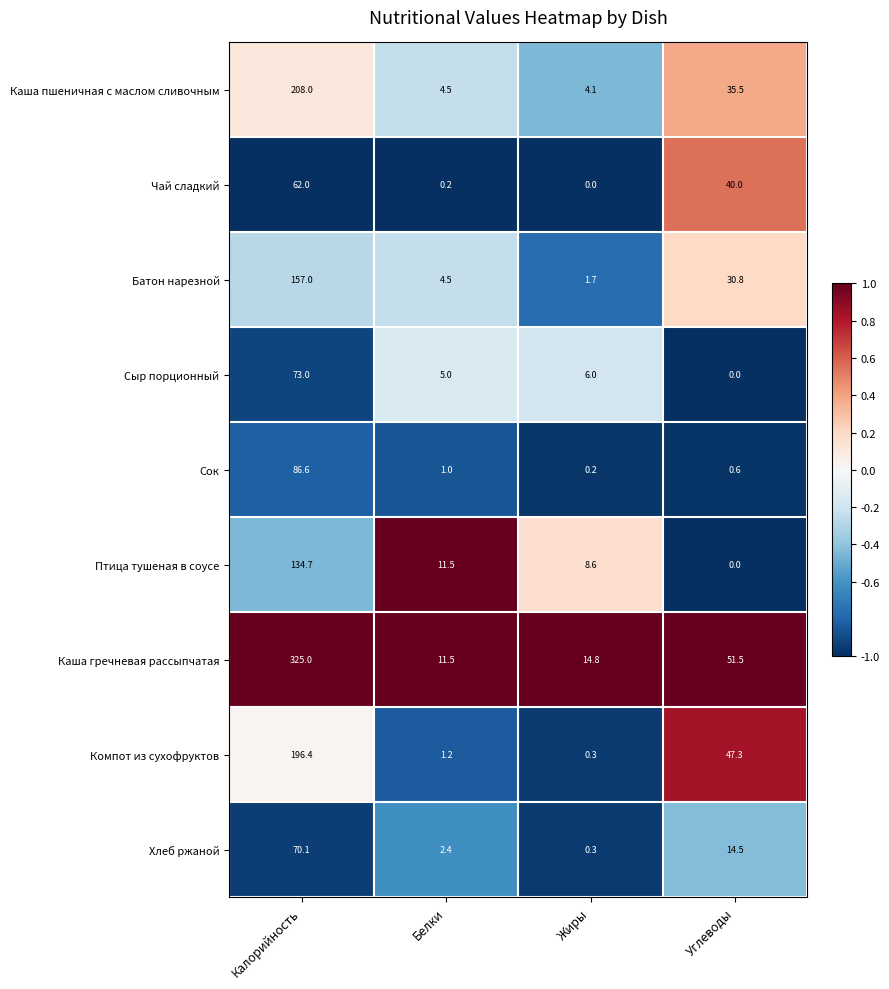

What value does the Каша пшеничная с маслом сливочным series have at Углеводы?

35.5